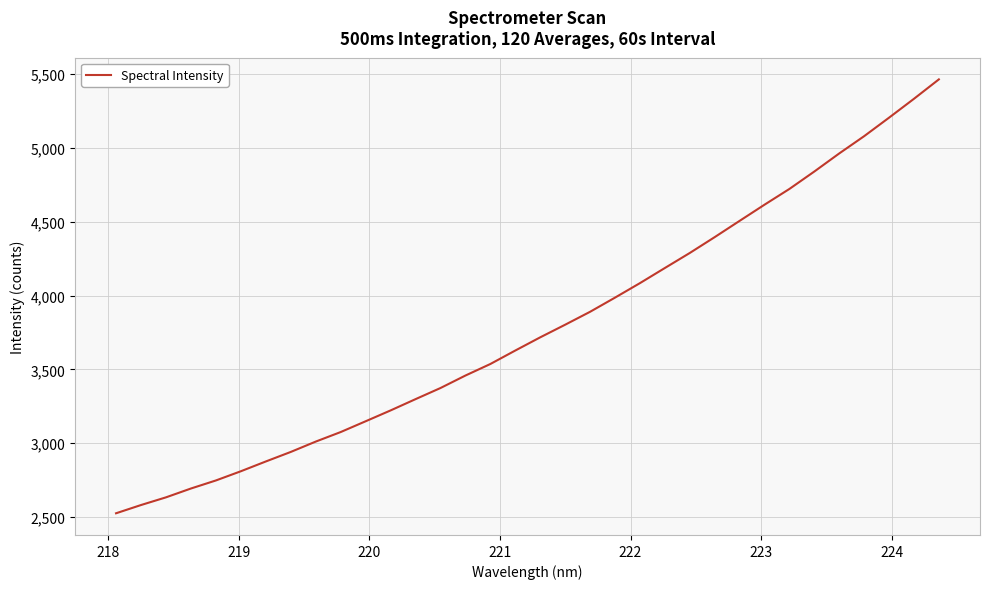

What is the greatest value displayed?

5464.6